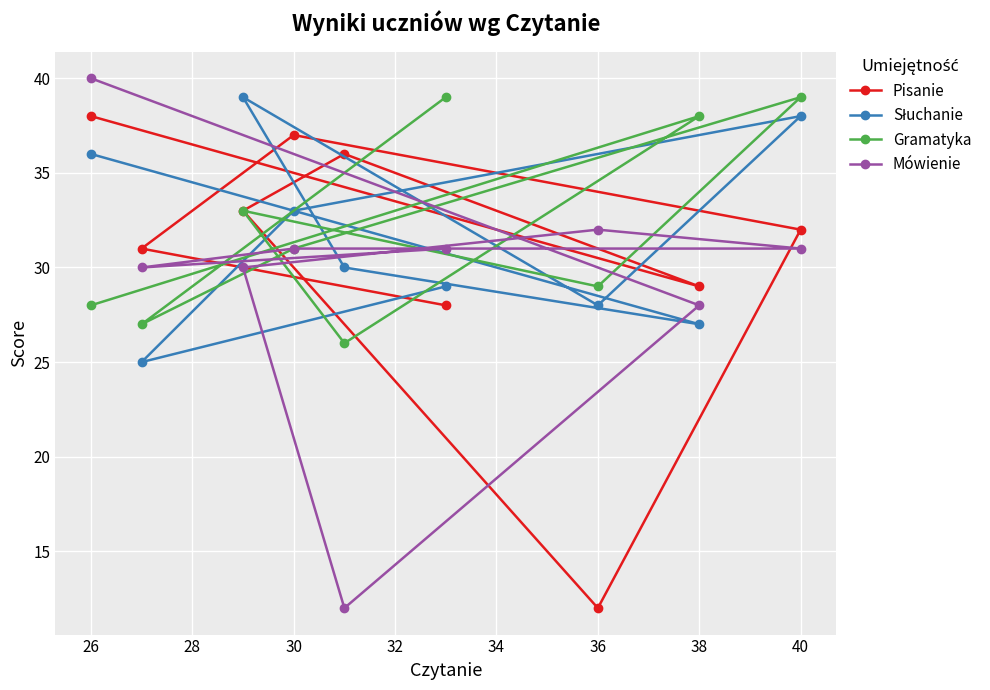

At how many categories does at least one series exceed 23?

9